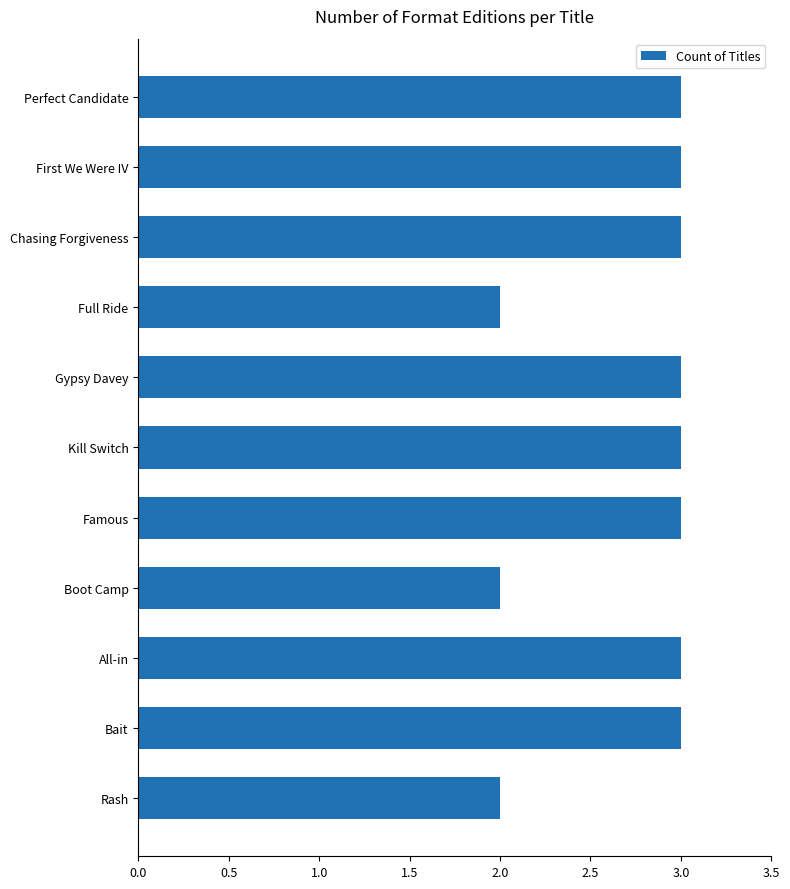

Are the bars horizontal?

Yes